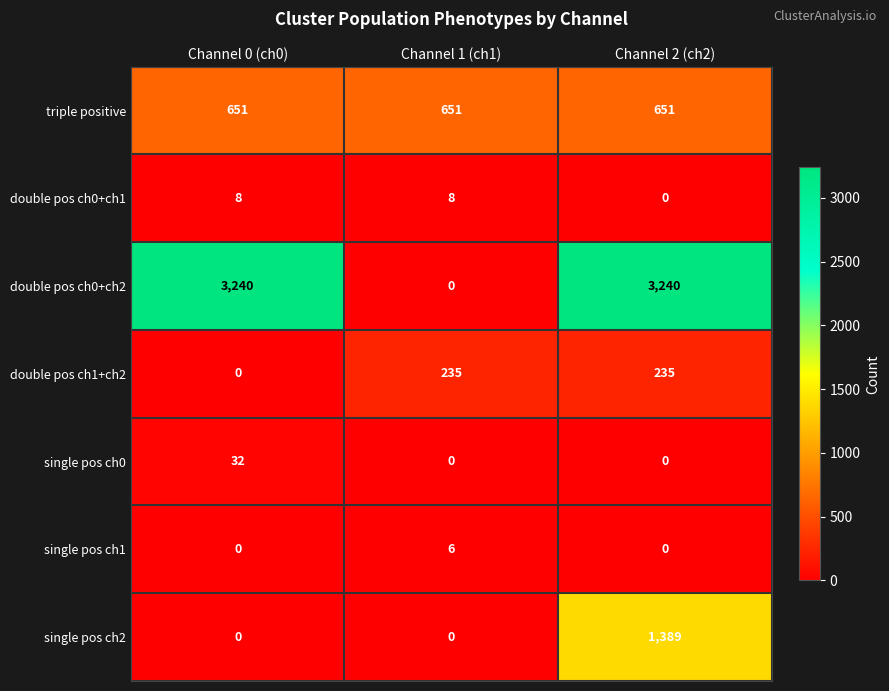

Which series has the largest total across all categories?

double pos ch0+ch2